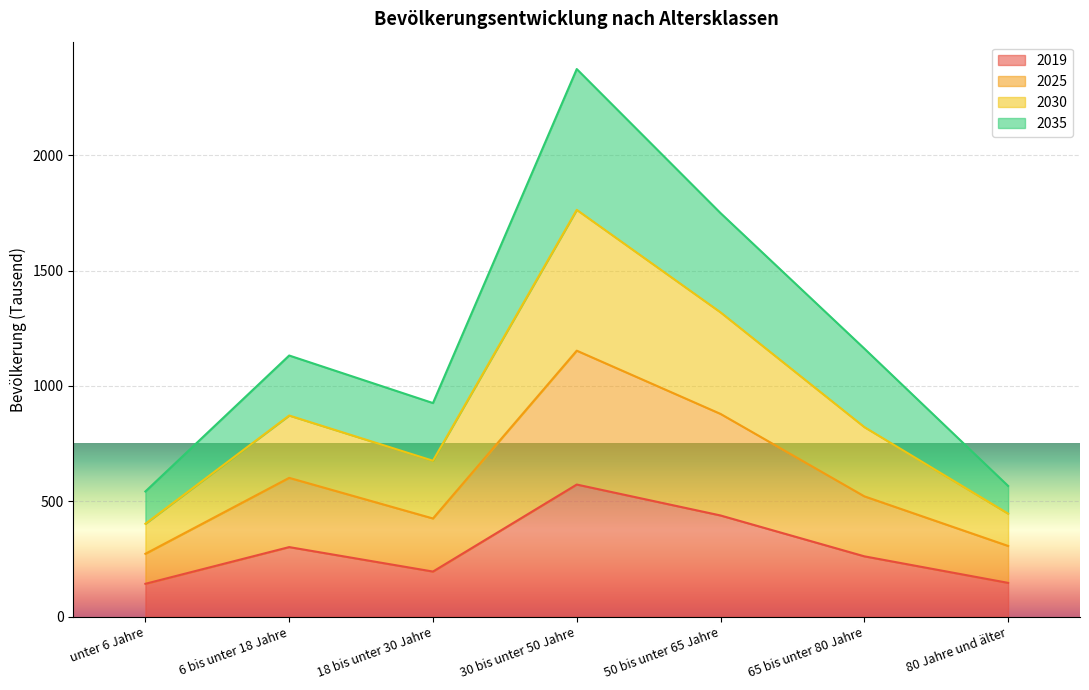

How many lines are shown in the chart?

4